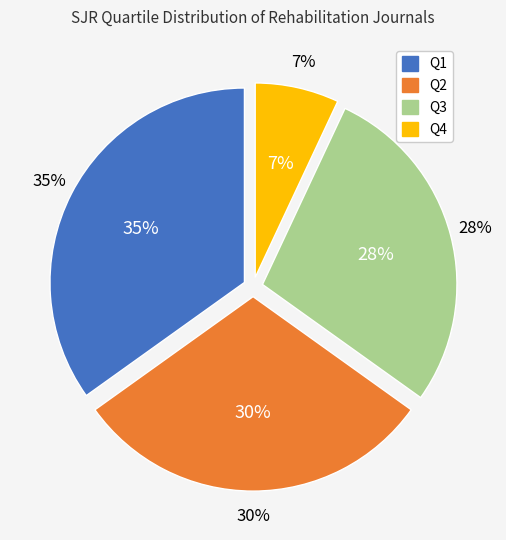

To the nearest percent, what is the difference between the Q2 and Q3 slice percentages?

2%